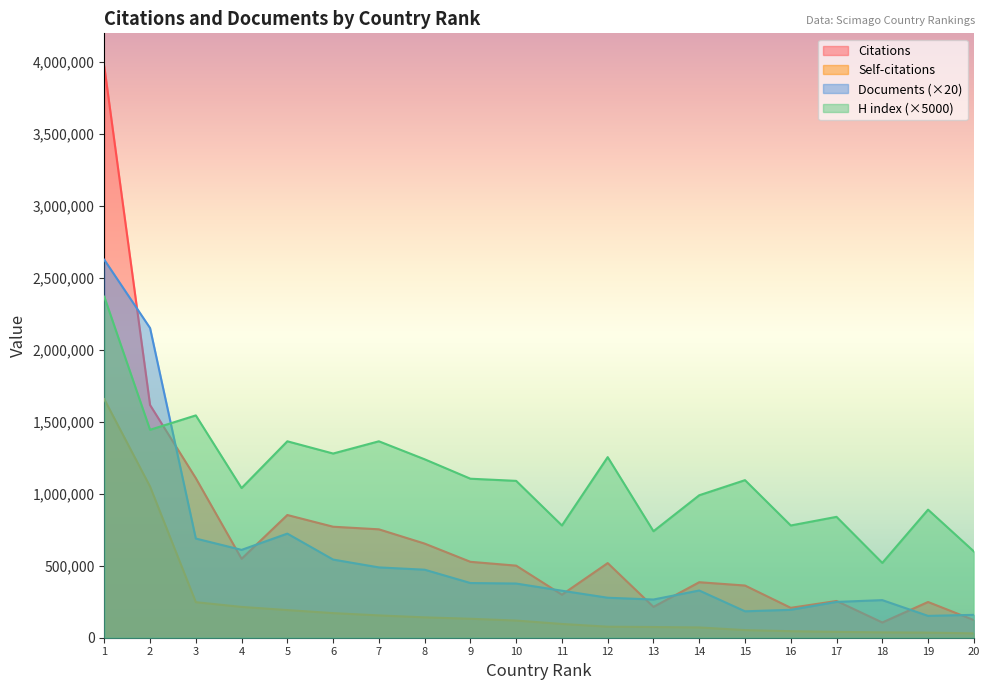

How many data points in H index are less than 1095000?

10